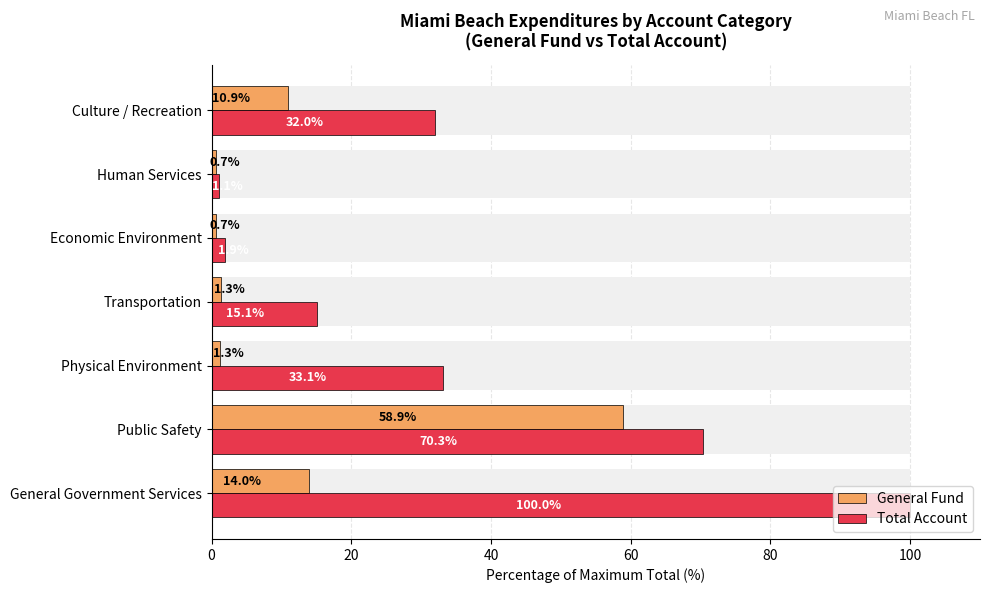

Between Public Safety and General Government Services, which is larger?

Public Safety